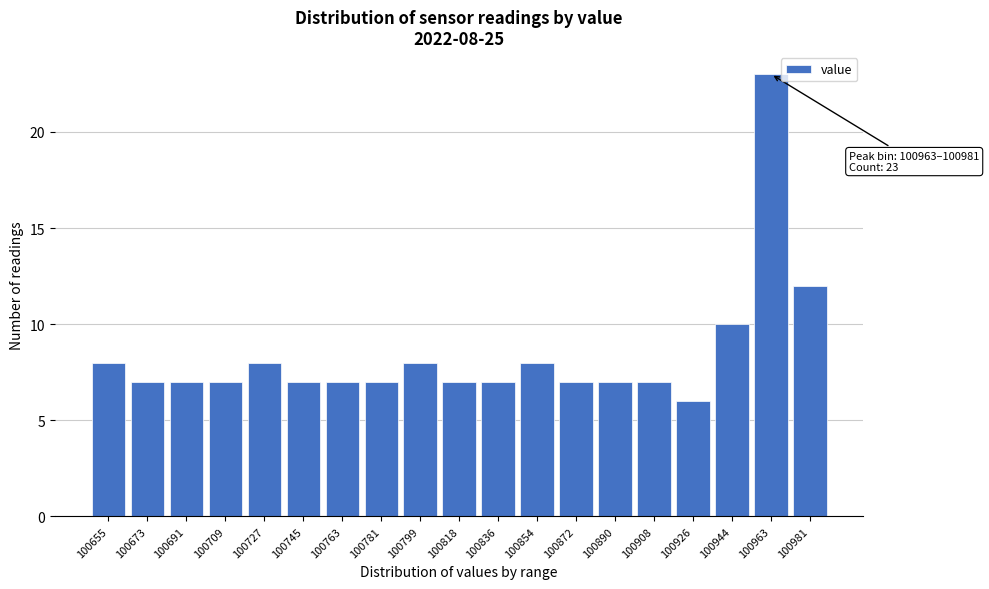

Reading right to left, what are all the values shown in this chart?

100981=12	100963=23	100944=10	100926=6	100908=7	100890=7	100872=7	100854=8	100836=7	100818=7	100799=8	100781=7	100763=7	100745=7	100727=8	100709=7	100691=7	100673=7	100655=8